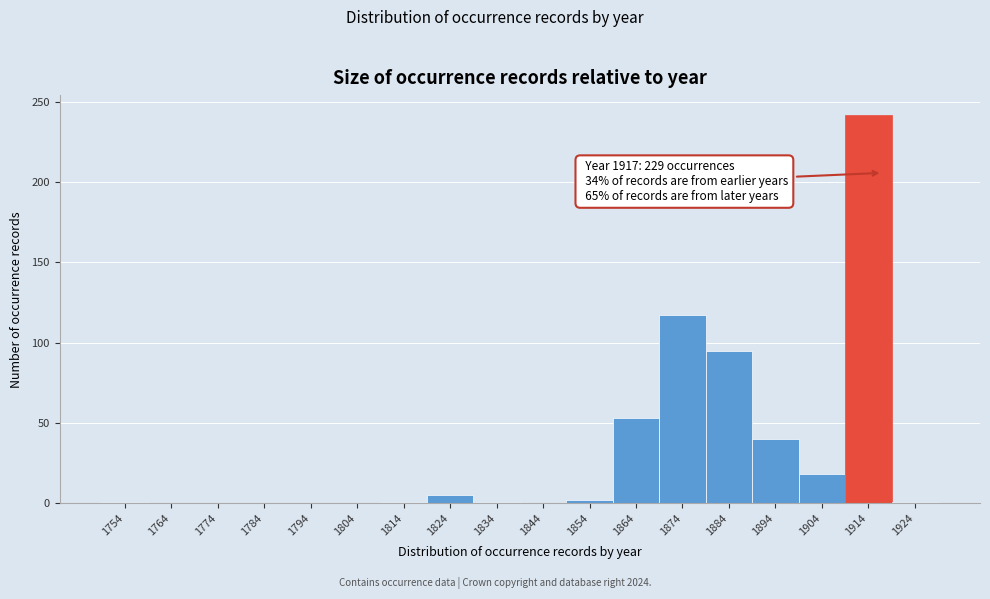

True or false: the data shows -82 at 1804.

False